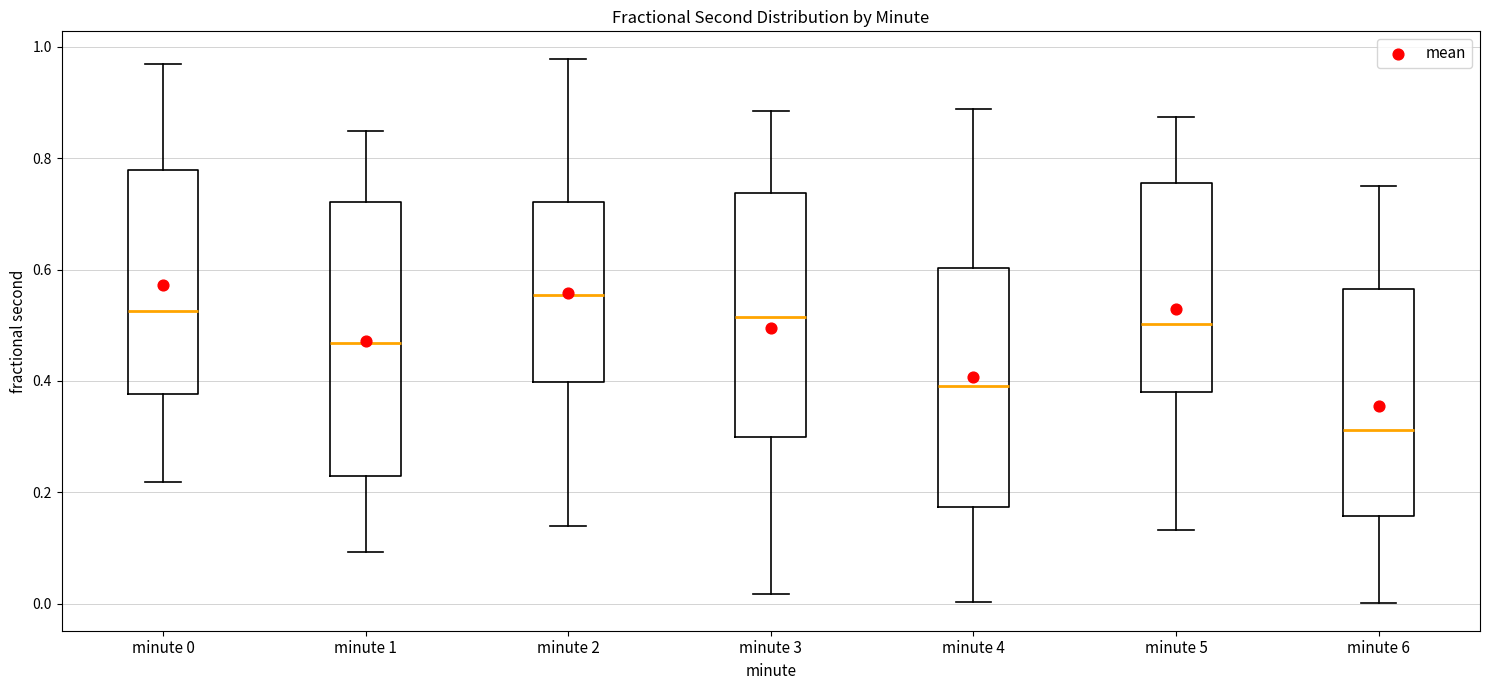

Where does the median line of the box for minute 1 sit on the y-axis? The values are not printed on the chart, so give them approximately, as read against the axis.

0.46